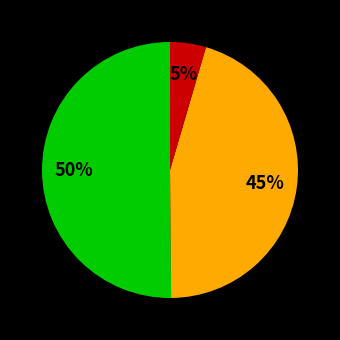

To the nearest percent, what is the average slice percentage?

33%